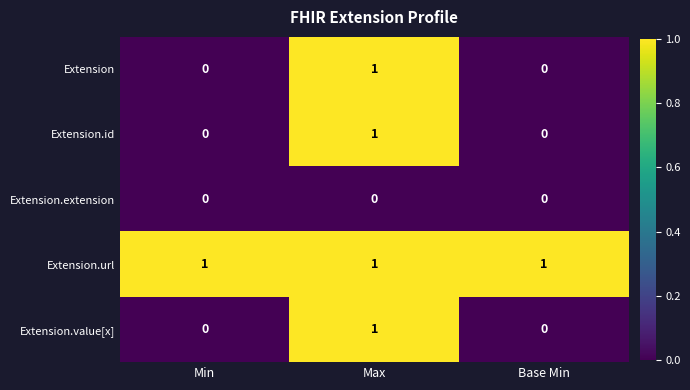

At which category is the sum across all series the highest?

Max